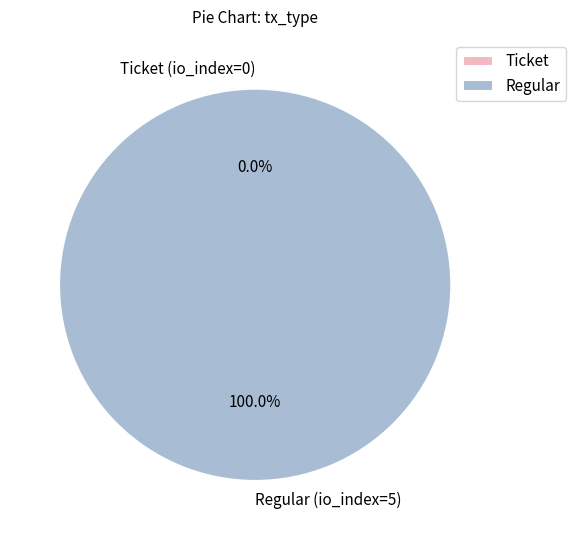

True or false: Regular (io_index=5) accounts for 100% of the total.

True